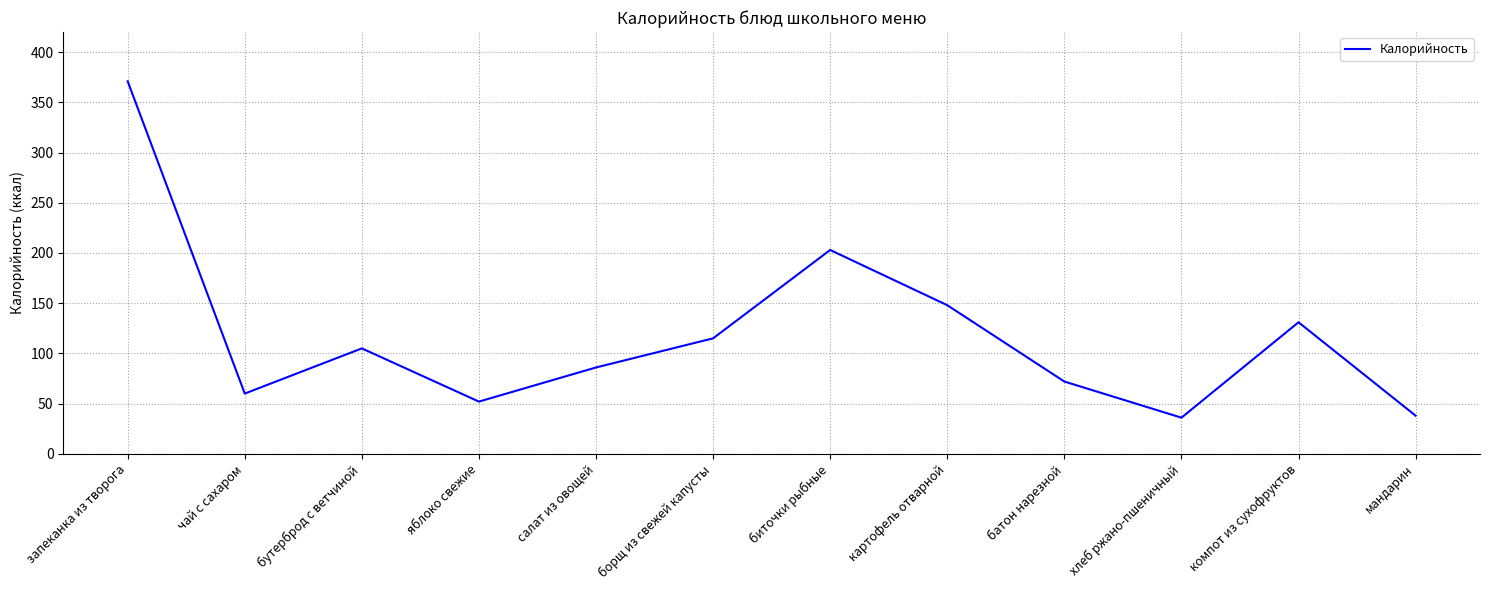

The chart shows a value of 12 at мандарин. True or false?

False